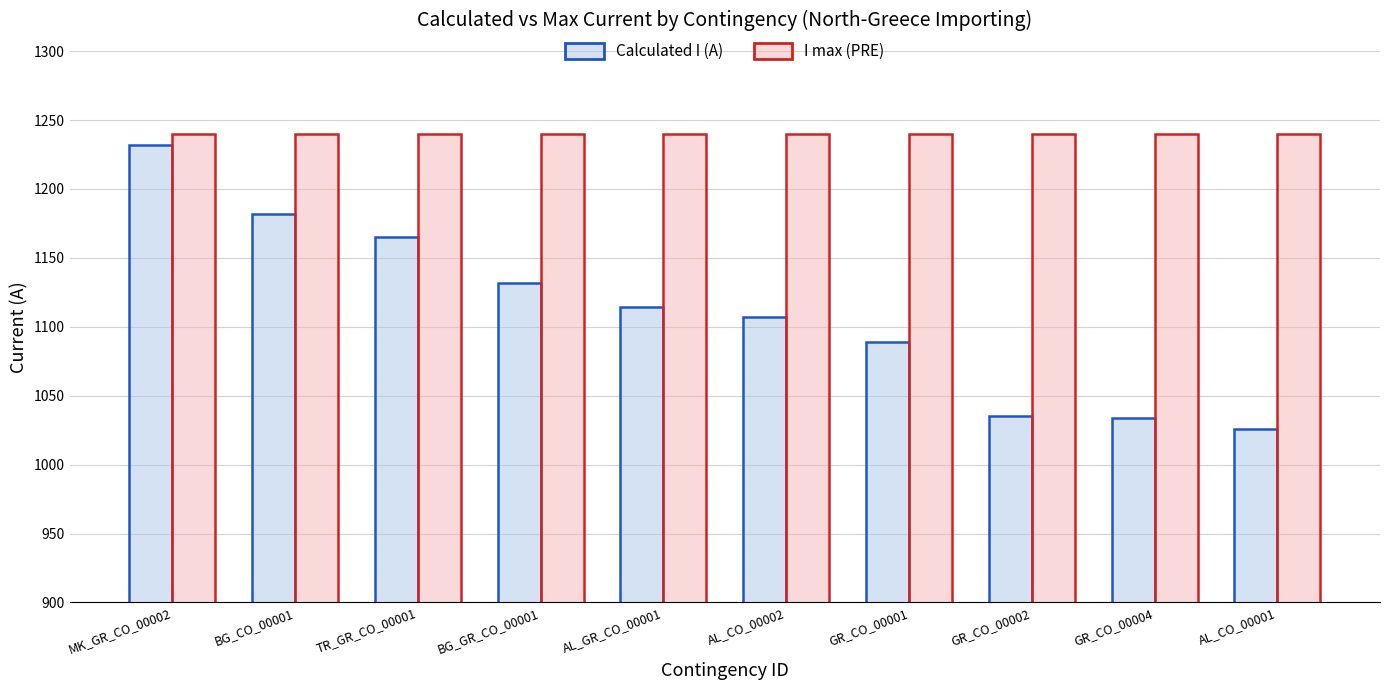

Rank the series by their maximum value, from lowest to highest.

Calculated I (A), I max (PRE)